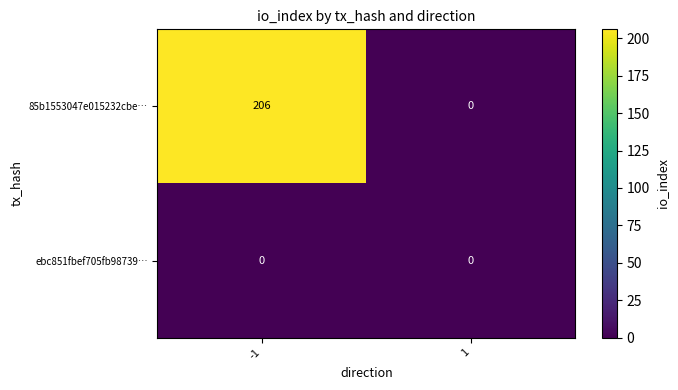

Which series has the largest range (max minus min)?

85b1553047e015232cbe…